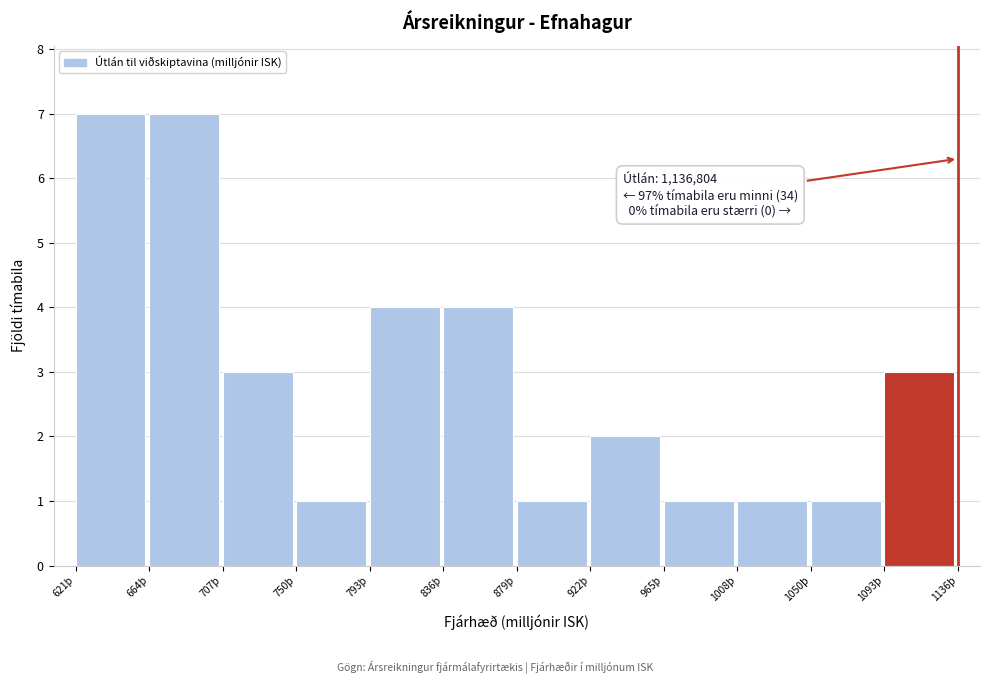

Reading left to right, extract all data points from this chart.

621þ=7	664þ=7	707þ=3	750þ=1	793þ=4	836þ=4	879þ=1	922þ=2	965þ=1	1008þ=1	1050þ=1	1093þ=3